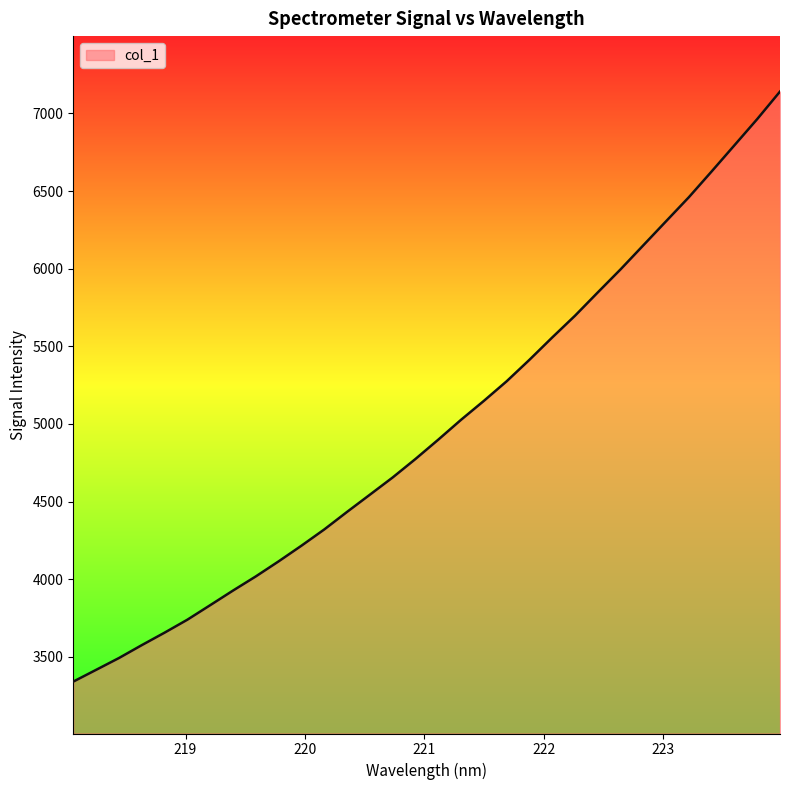

What is the difference between the maximum and minimum values?

3799.1